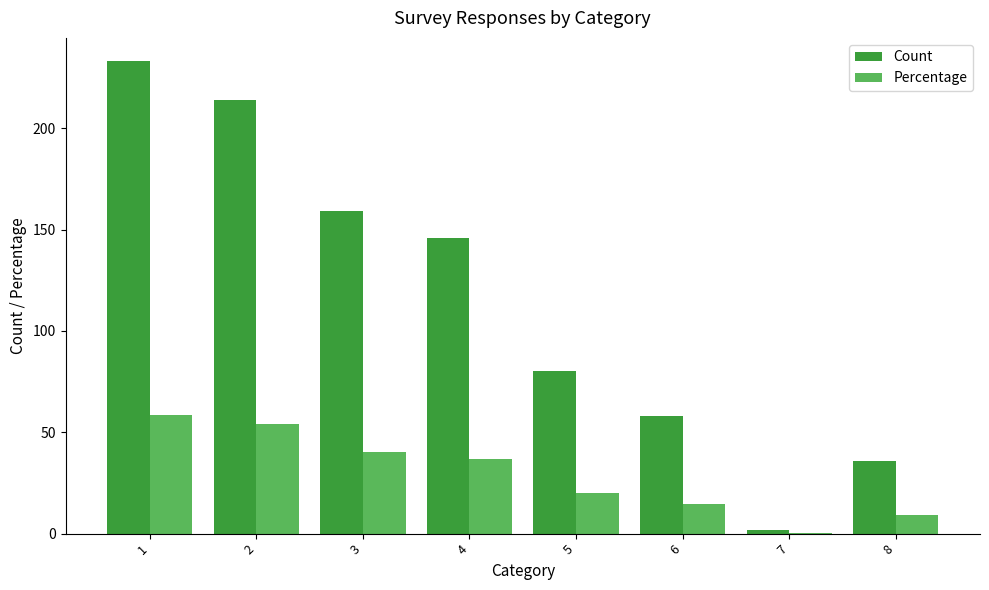

True or false: Count has a value of 233.0 at 1.

True